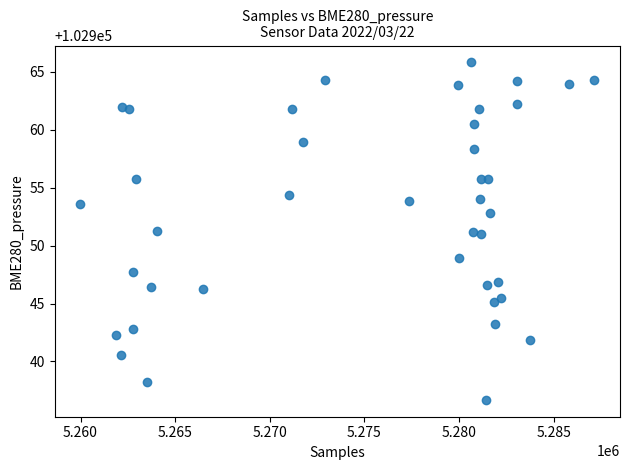

What is the range of X values (max minus min)?

27153.0